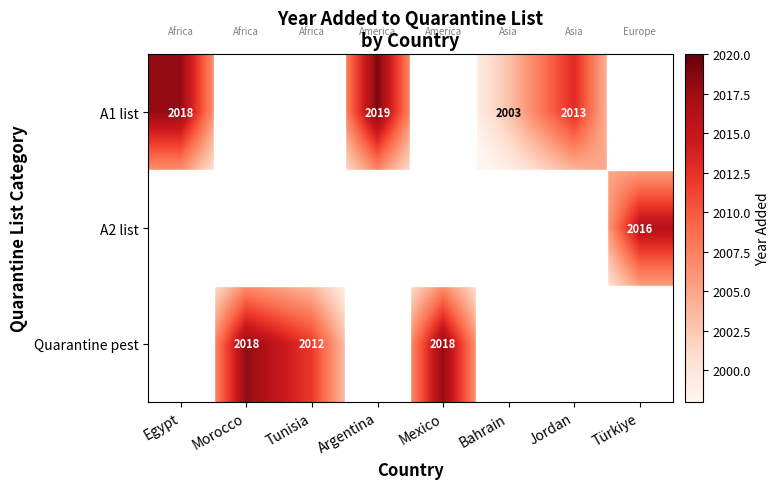

The value of A2 list at Türkiye is 2016. True or false?

True